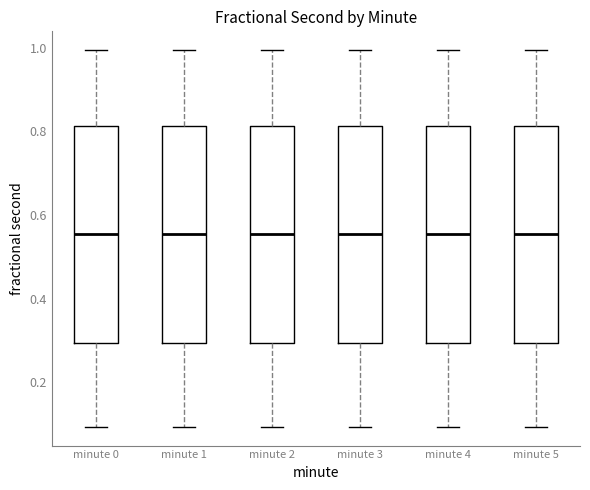

Reading left to right, transcribe this box plot: for each box, give where its median line is, the range the box spans, and where its two whiskers end, as read against the y-axis. The values are not printed on the chart, so give them approximately, as read against the axis.

minute 0: median 0.56, box 0.30 to 0.82, whiskers 0.10 to 1.00
minute 1: median 0.56, box 0.30 to 0.82, whiskers 0.10 to 1.00
minute 2: median 0.56, box 0.30 to 0.82, whiskers 0.10 to 1.00
minute 3: median 0.56, box 0.30 to 0.82, whiskers 0.10 to 1.00
minute 4: median 0.56, box 0.30 to 0.82, whiskers 0.10 to 1.00
minute 5: median 0.56, box 0.30 to 0.82, whiskers 0.10 to 1.00